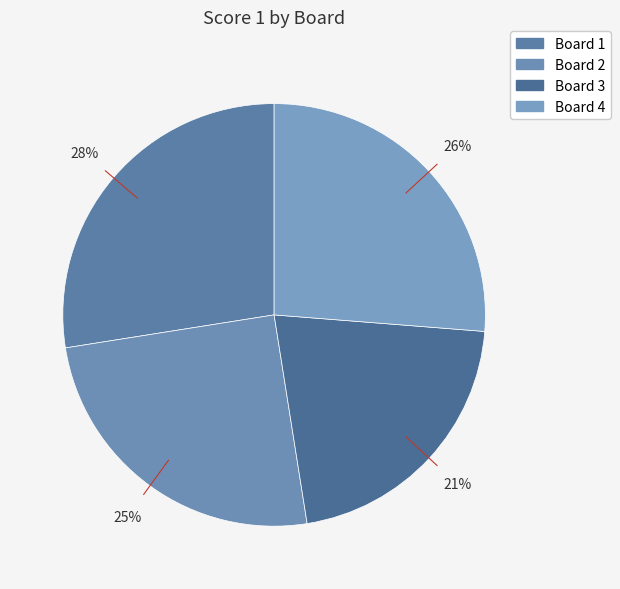

Approximately how many times larger is the value at Board 1 compared to Board 2?

1.1